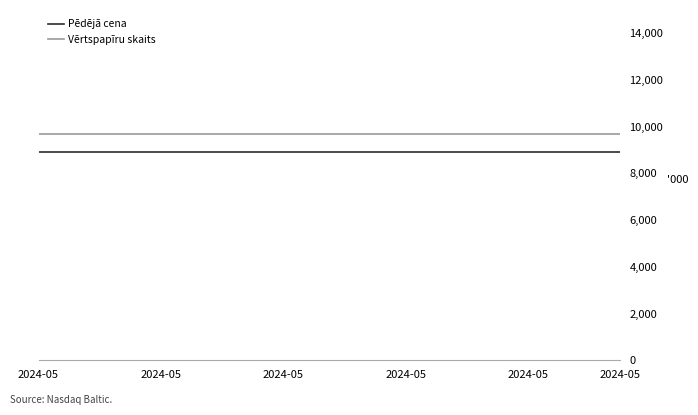

Rank the series by their maximum value, from lowest to highest.

Pēdējā cena, Vērtspapīru skaits